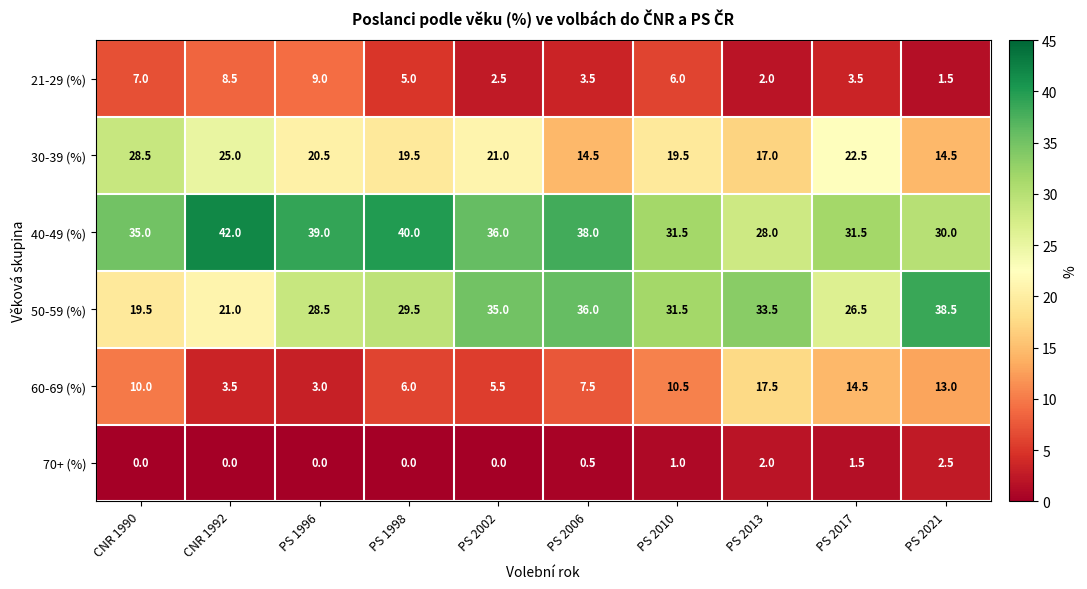

How many data points does each series have?

10